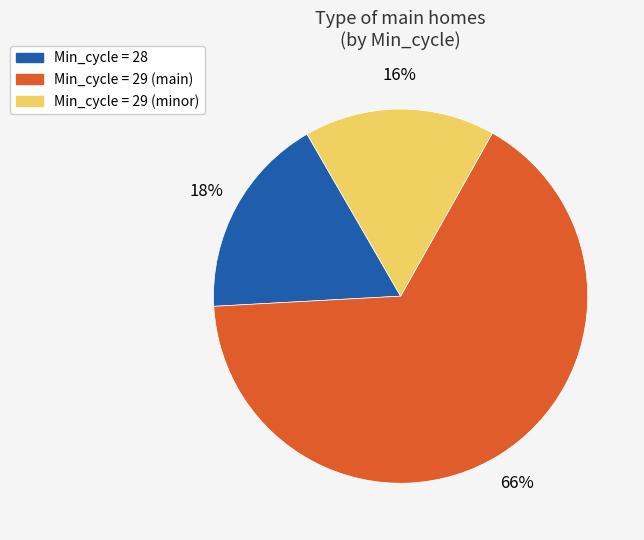

Is there any slice that represents more than half of the pie?

Yes